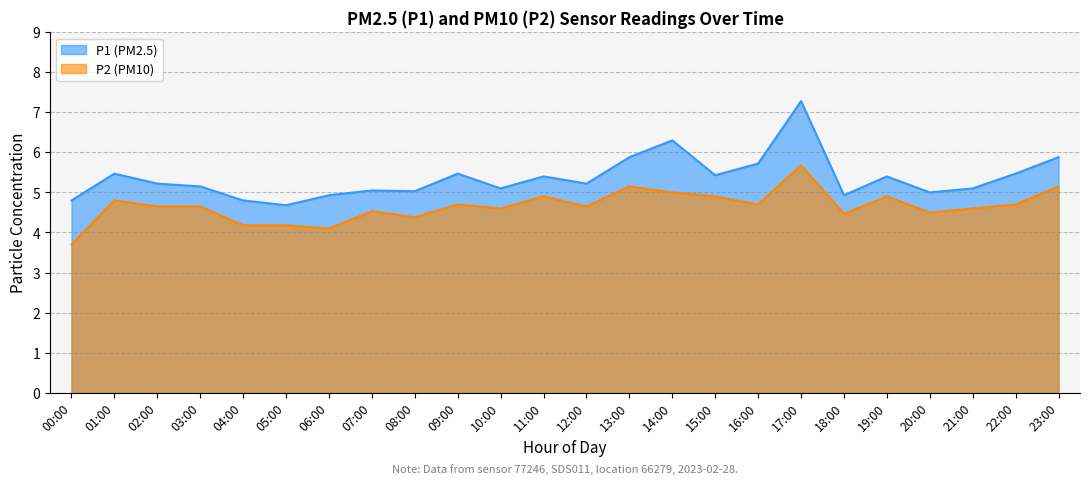

Rank the series by their maximum value, from highest to lowest.

P1, P2